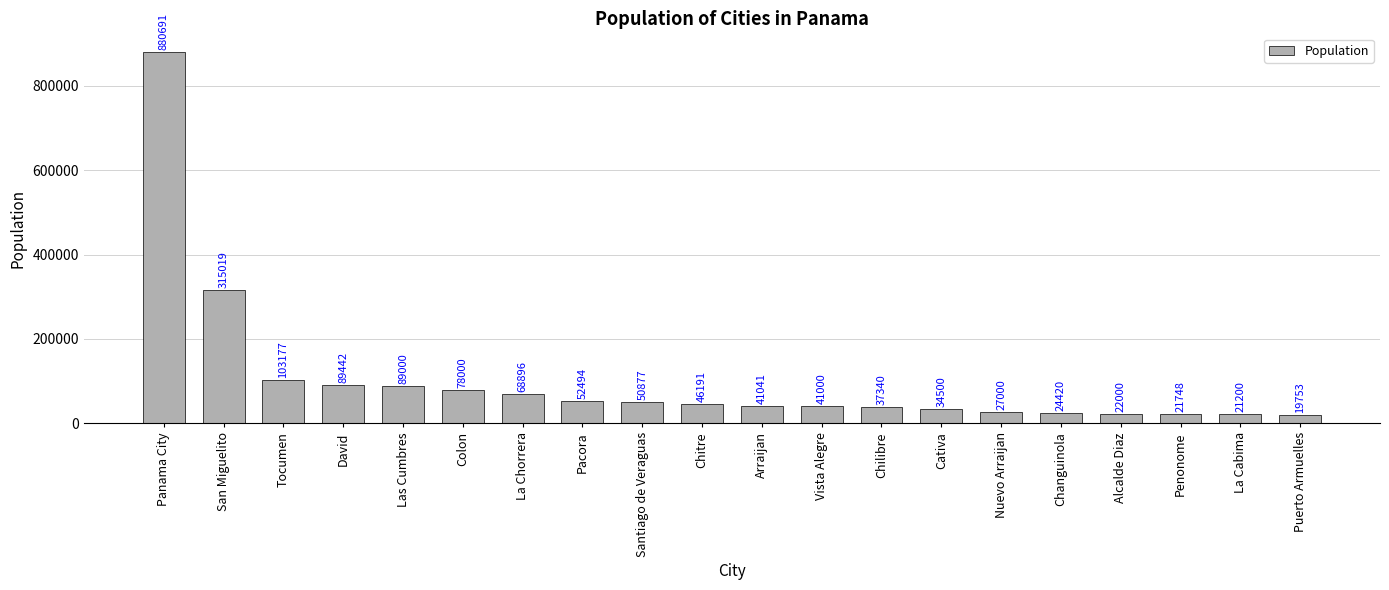

Which category has the lowest value across all series?

Puerto Armuelles